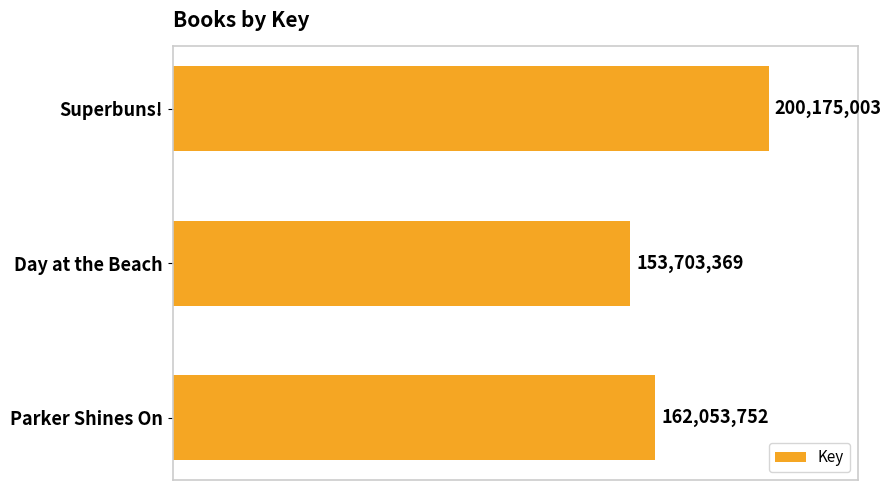

Does the chart contain any negative values?

No